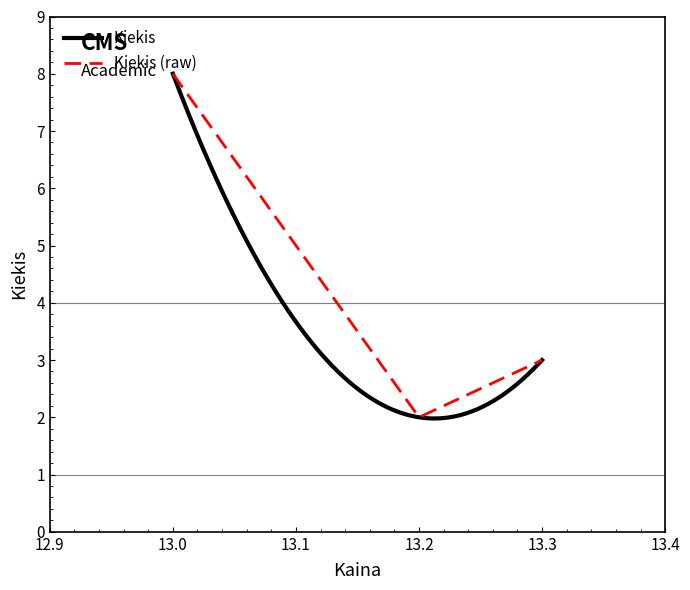

The chart shows a value of 3 at 13.2. True or false?

False